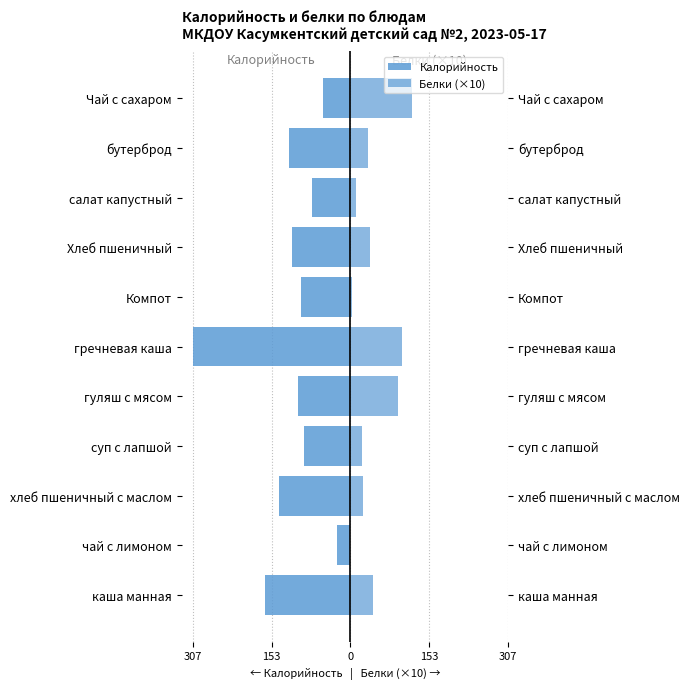

Which series has the widest spread of values?

Калорийность